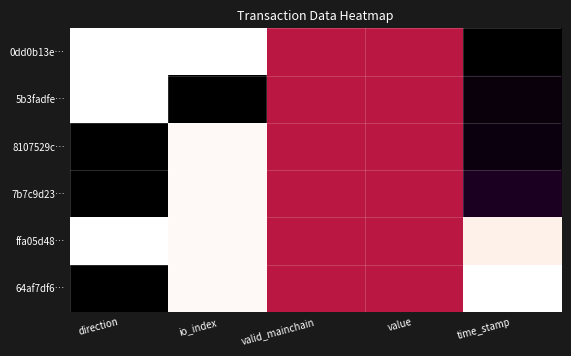

Rank the series at valid_mainchain from lowest to highest value.

0dd0b13e…, 5b3fadfe…, 8107529c…, 7b7c9d23…, ffa05d48…, 64af7df6…